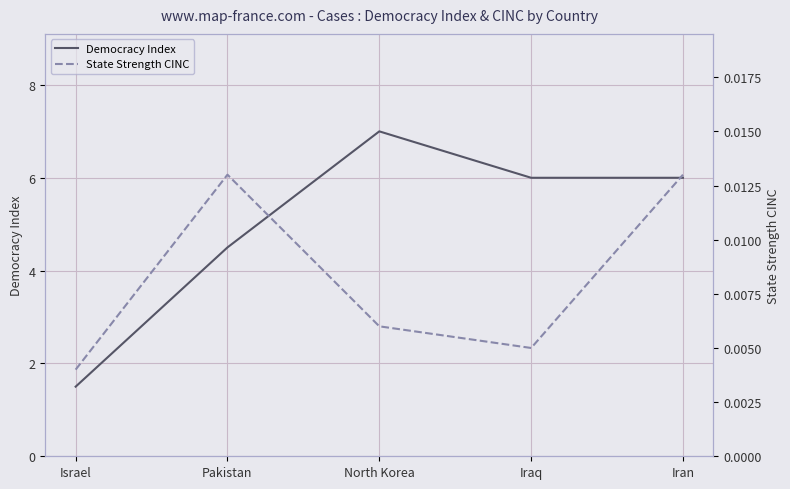

Reading left to right, list all the values displayed in this chart.

Democracy Index: Israel=1.5	Pakistan=4.5	North Korea=7.0	Iraq=6.0	Iran=6.0
State Strength CINC: Israel=0.0	Pakistan=0.0	North Korea=0.0	Iraq=0.0	Iran=0.0